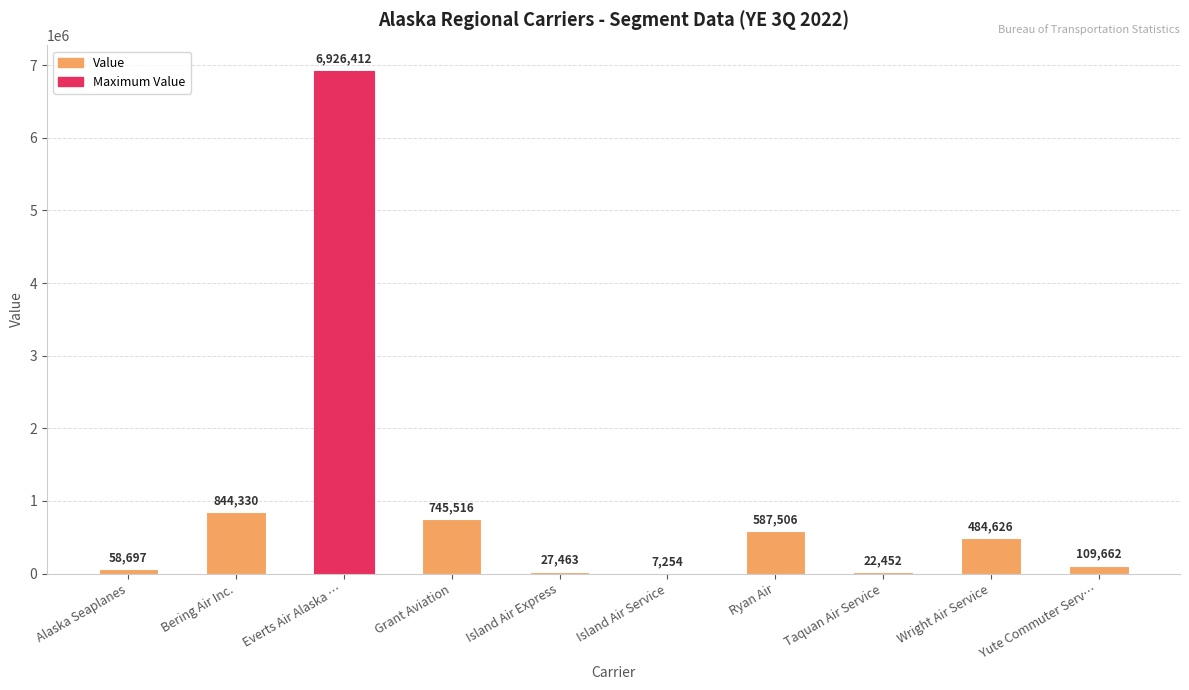

Approximately how many times larger is the value at Bering Air Inc. compared to Grant Aviation?

1.1